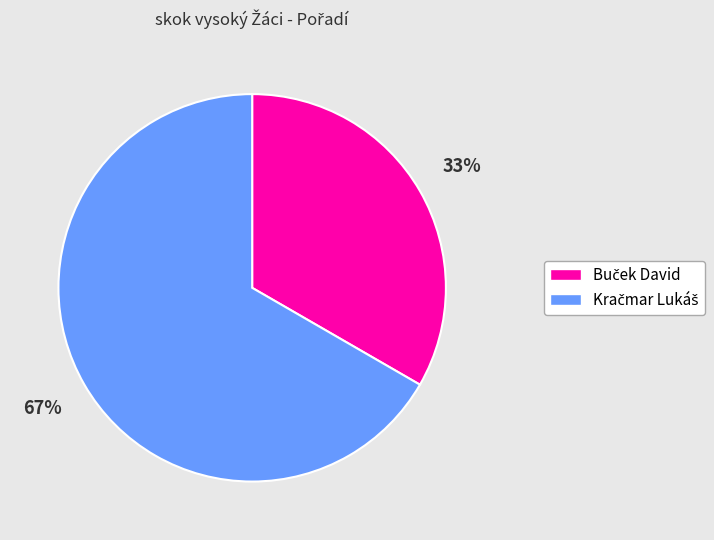

Count the number of slices in the pie.

2